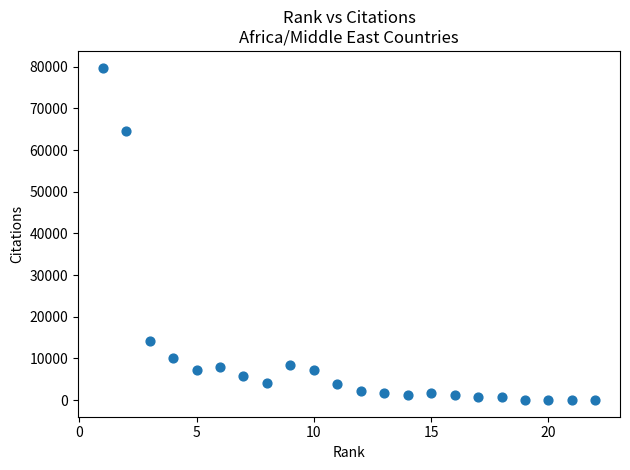

What Y value in the scatter plot is closest to 39908?

64554